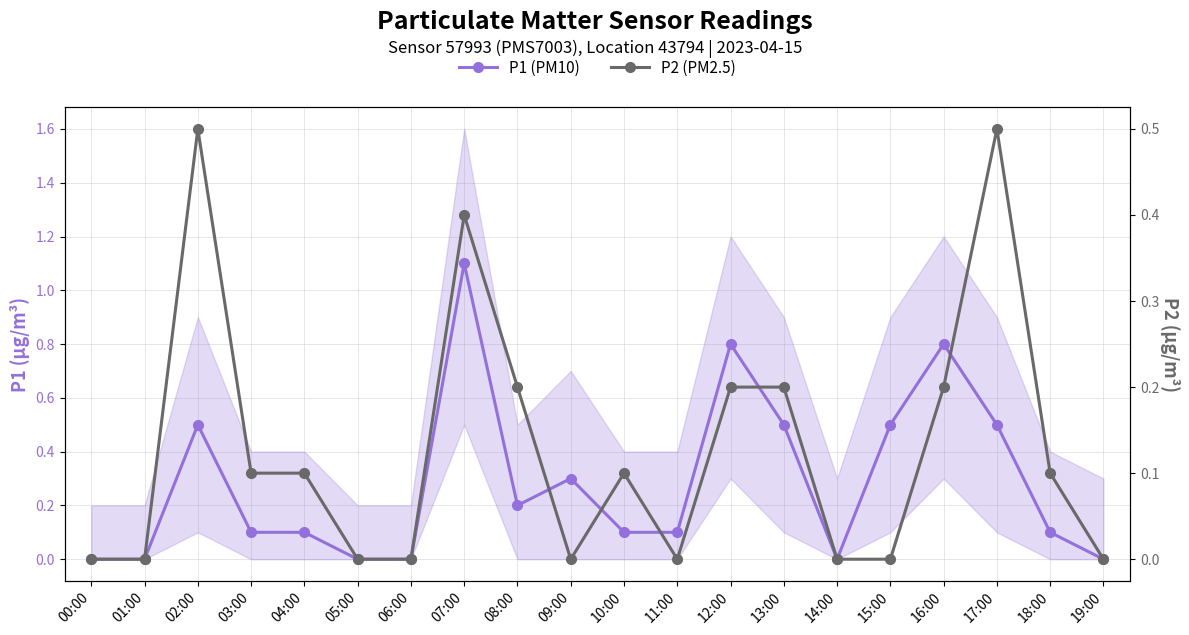

Count the number of data series in this chart.

2